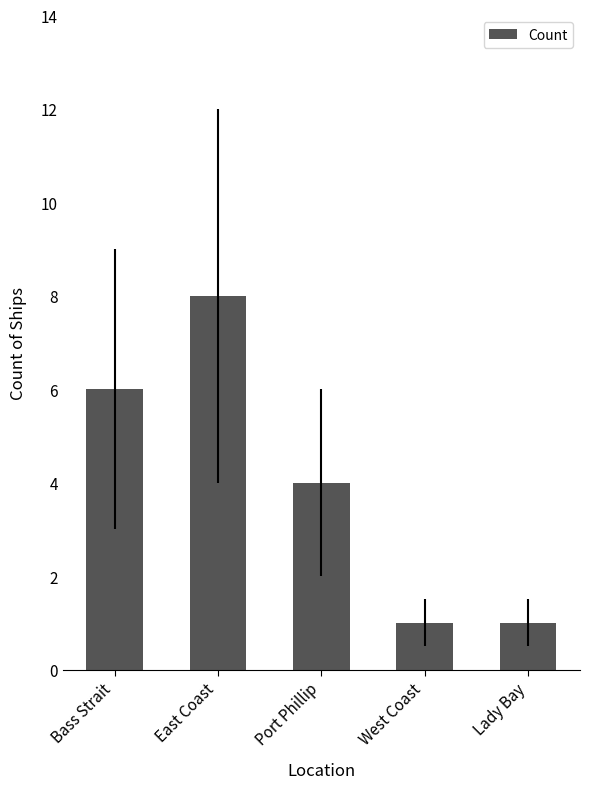

Reading right to left, extract all data points from this chart.

Lady Bay=1	West Coast=1	Port Phillip=4	East Coast=8	Bass Strait=6